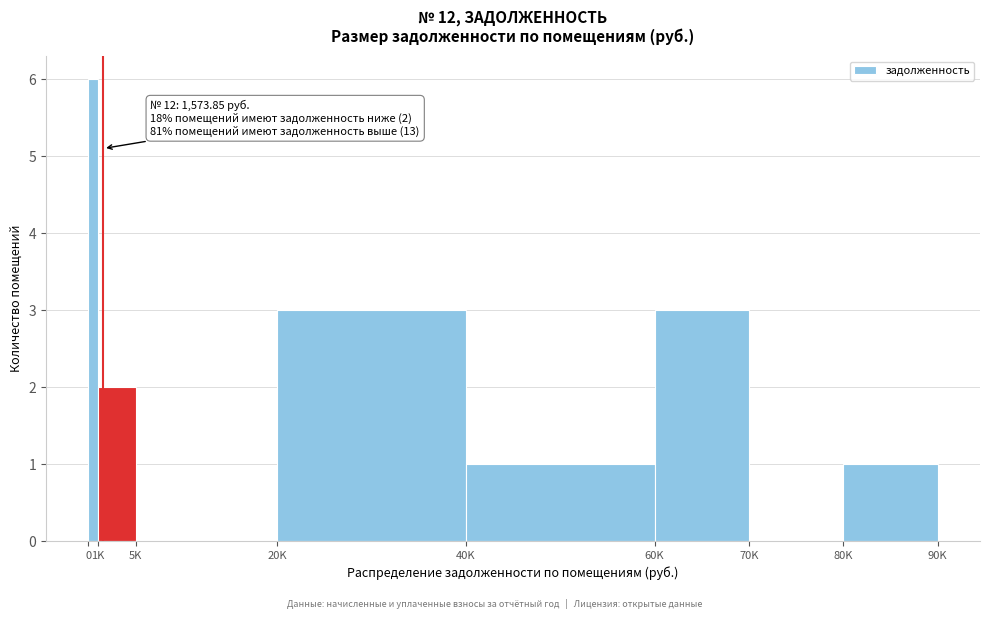

Reading right to left, what are all the values shown in this chart?

80K=1	70K=0	60K=3	40K=1	20K=3	5K=0	1K=2	0=6